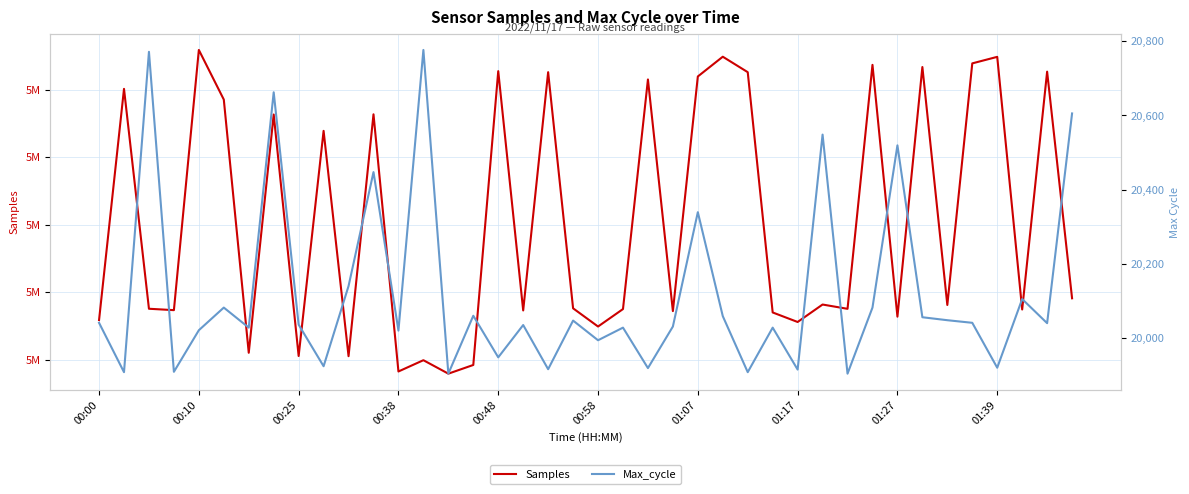

Rank the series by their average value, from lowest to highest.

Max_cycle, Samples